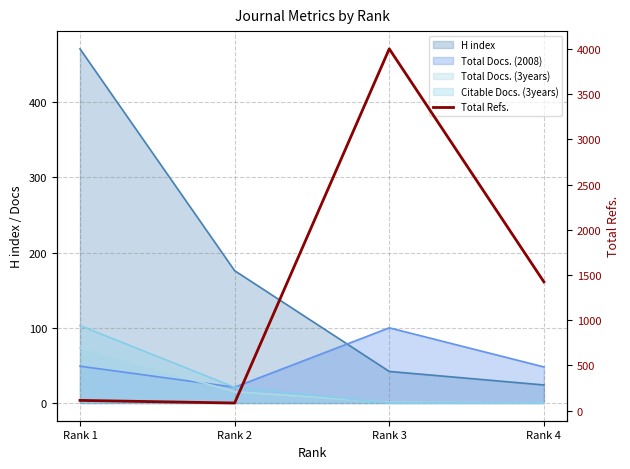

What is the maximum value shown in the chart?

4001